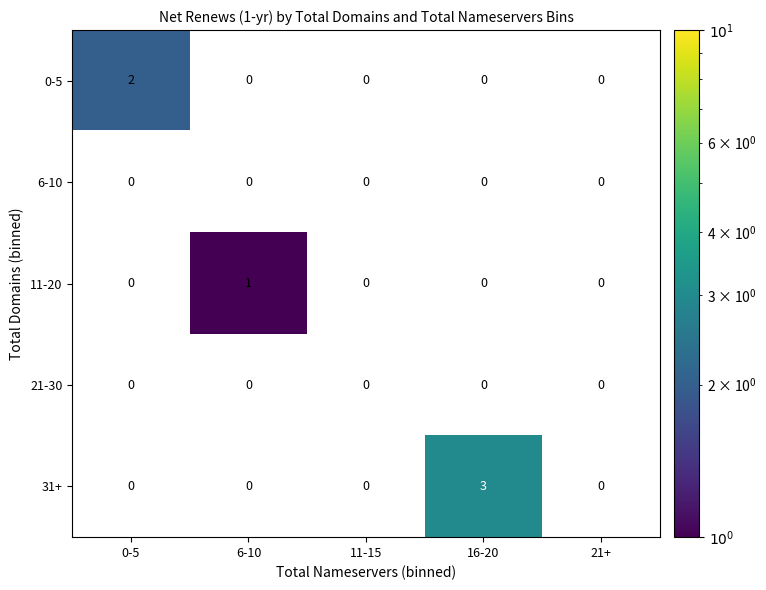

The 21-30 series shows 0 at 16-20. True or false?

True